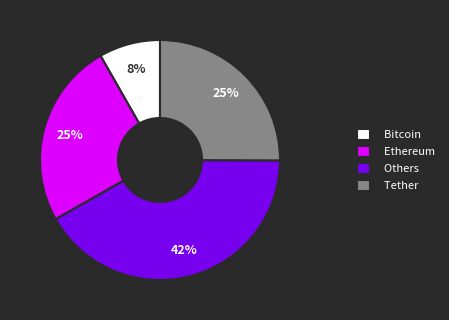

Combined, do Tether and Others account for over 50%?

Yes